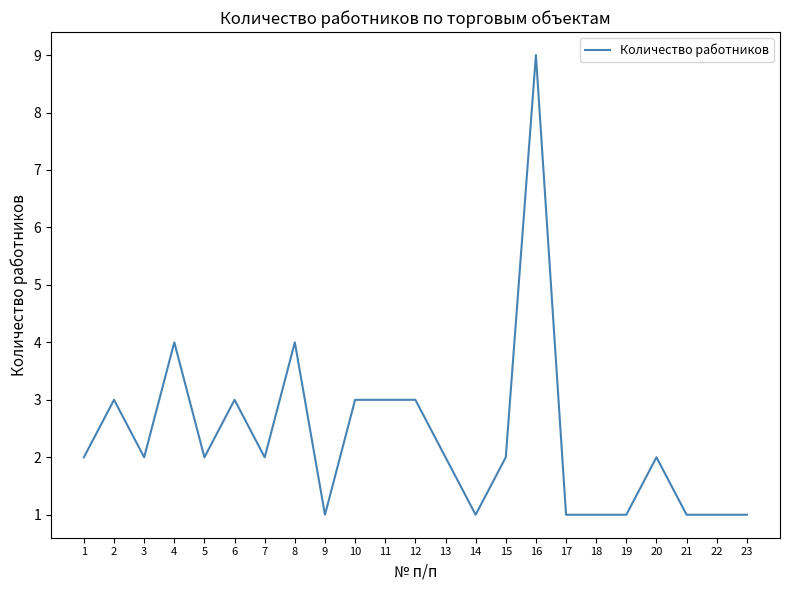

Between 1 and 22, which is larger?

1